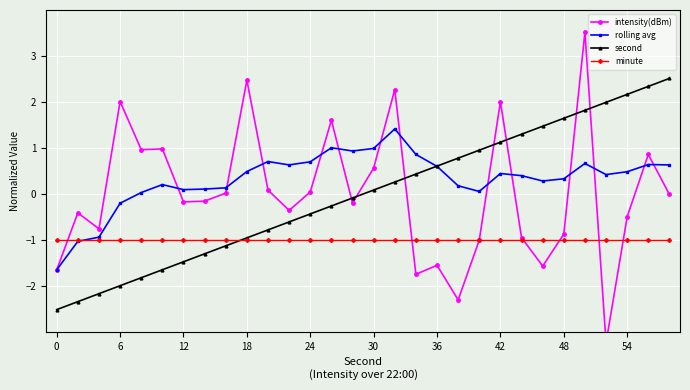

What value does the minute series have at 29?

-1.0